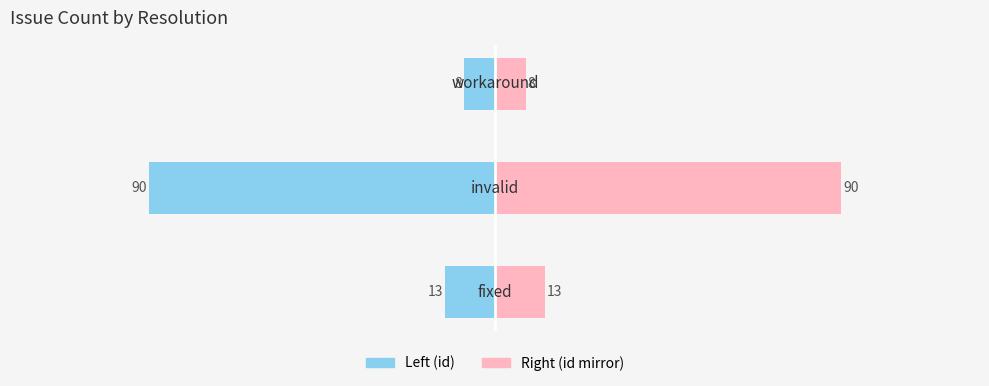

Count the number of categories in the chart.

3